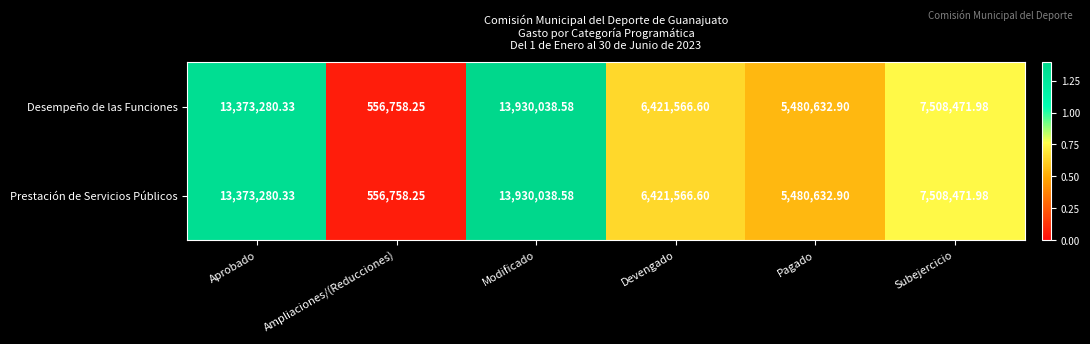

At which label does Prestación de Servicios Públicos reach its peak?

Modificado